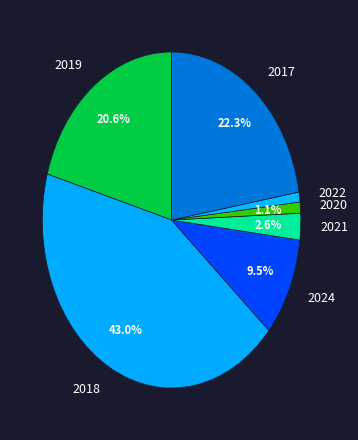

True or false: 2022 accounts for 17% of the total.

False